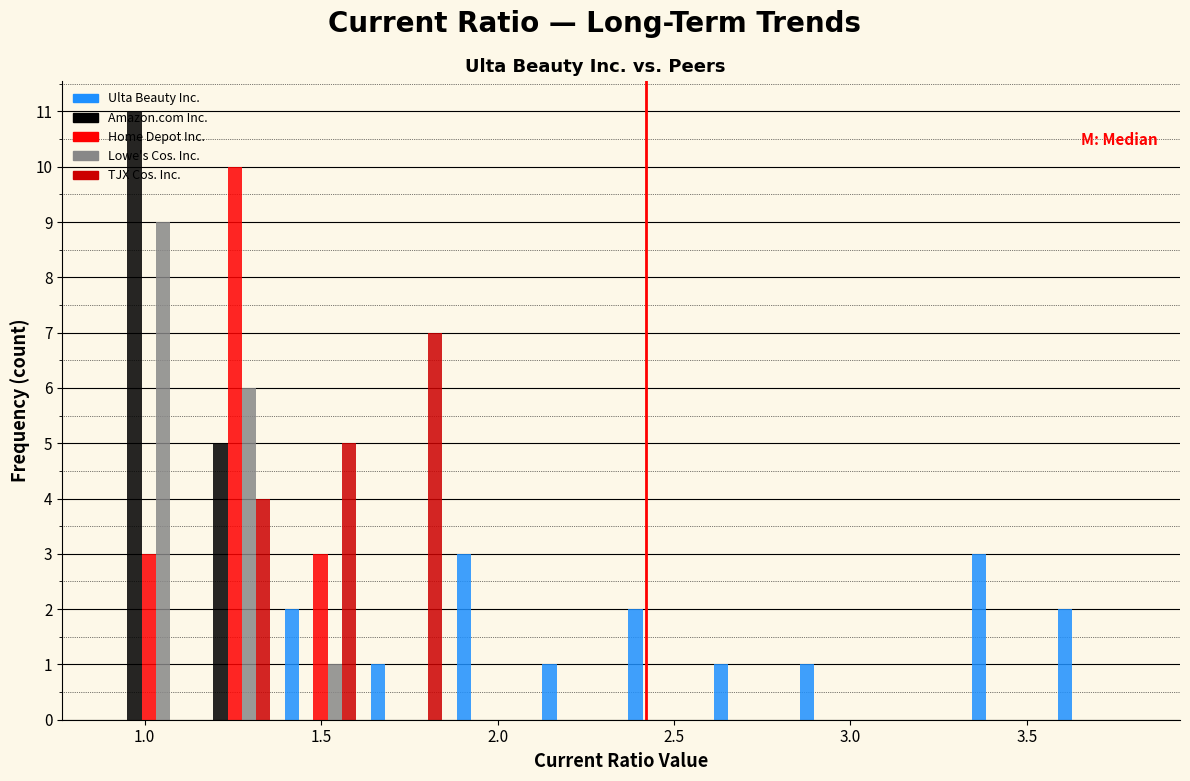

Reading left to right, transcribe this chart: for each range on the x-axis, give the height of each series' bar. Neither the bar edges nor the heights are printed on the chart, so give them approximately, as read against the axes.

0.90 to 1.15: Ulta Beauty Inc.=0	Amazon.com Inc.=11	Home Depot Inc.=3	Lowe's Cos. Inc.=9	TJX Cos. Inc.=0
1.15 to 1.40: Ulta Beauty Inc.=0	Amazon.com Inc.=5	Home Depot Inc.=10	Lowe's Cos. Inc.=6	TJX Cos. Inc.=4
1.40 to 1.60: Ulta Beauty Inc.=2	Amazon.com Inc.=0	Home Depot Inc.=3	Lowe's Cos. Inc.=1	TJX Cos. Inc.=5
1.60 to 1.85: Ulta Beauty Inc.=1	Amazon.com Inc.=0	Home Depot Inc.=0	Lowe's Cos. Inc.=0	TJX Cos. Inc.=7
1.85 to 2.10: Ulta Beauty Inc.=3	Amazon.com Inc.=0	Home Depot Inc.=0	Lowe's Cos. Inc.=0	TJX Cos. Inc.=0
2.10 to 2.35: Ulta Beauty Inc.=1	Amazon.com Inc.=0	Home Depot Inc.=0	Lowe's Cos. Inc.=0	TJX Cos. Inc.=0
2.35 to 2.60: Ulta Beauty Inc.=2	Amazon.com Inc.=0	Home Depot Inc.=0	Lowe's Cos. Inc.=0	TJX Cos. Inc.=0
2.60 to 2.85: Ulta Beauty Inc.=1	Amazon.com Inc.=0	Home Depot Inc.=0	Lowe's Cos. Inc.=0	TJX Cos. Inc.=0
2.85 to 3.10: Ulta Beauty Inc.=1	Amazon.com Inc.=0	Home Depot Inc.=0	Lowe's Cos. Inc.=0	TJX Cos. Inc.=0
3.10 to 3.30: Ulta Beauty Inc.=0	Amazon.com Inc.=0	Home Depot Inc.=0	Lowe's Cos. Inc.=0	TJX Cos. Inc.=0
3.30 to 3.55: Ulta Beauty Inc.=3	Amazon.com Inc.=0	Home Depot Inc.=0	Lowe's Cos. Inc.=0	TJX Cos. Inc.=0
3.55 to 3.80: Ulta Beauty Inc.=2	Amazon.com Inc.=0	Home Depot Inc.=0	Lowe's Cos. Inc.=0	TJX Cos. Inc.=0